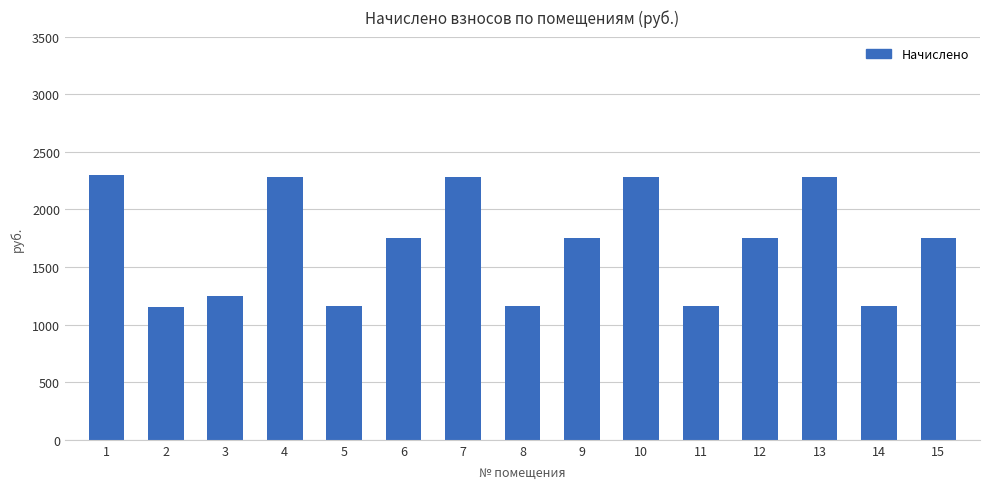

Between 9 and 11, which is larger?

9